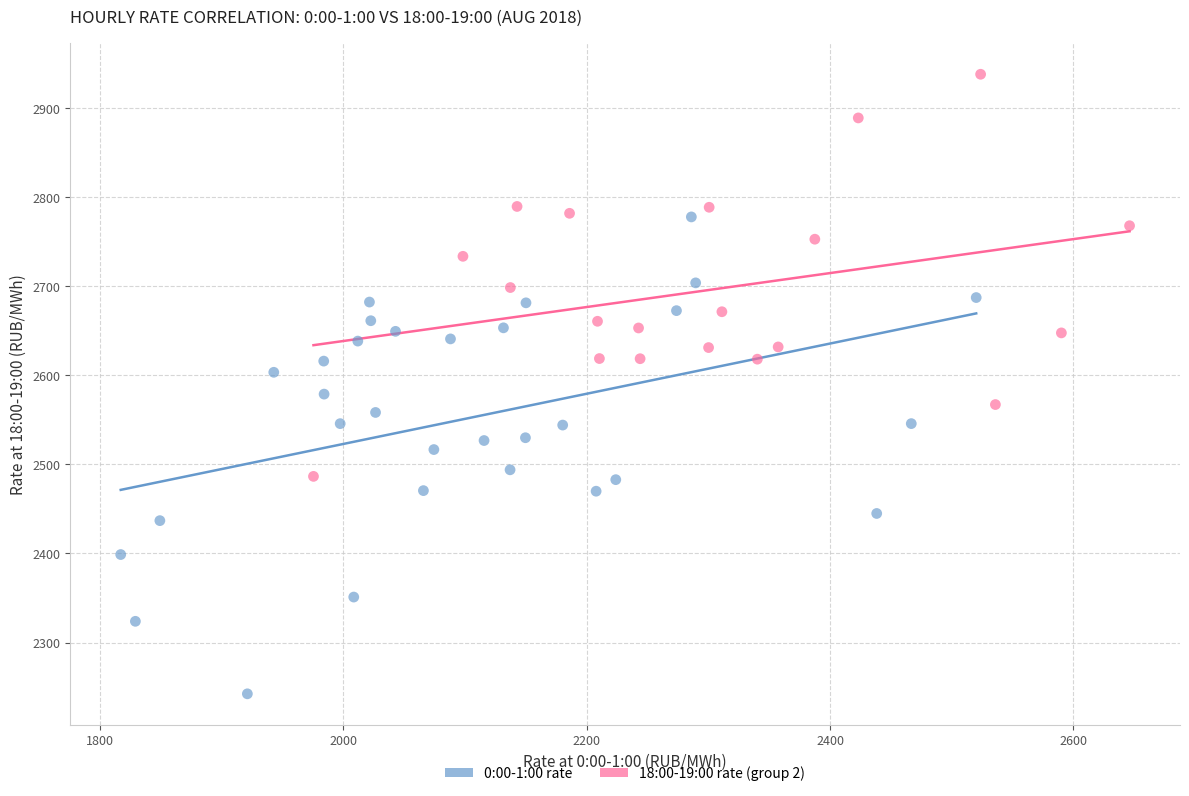

Which series contains the highest Y value?

18:00-19:00 rate (group 2)